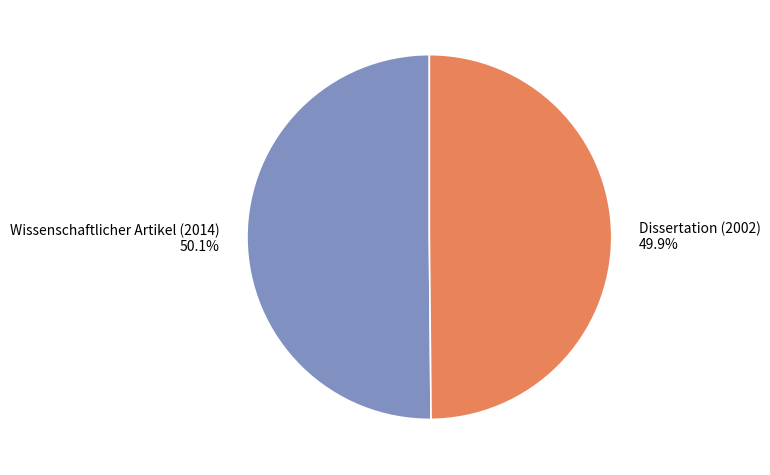

To the nearest percent, what percentage of the pie is Wissenschaftlicher Artikel (2014)?

50%